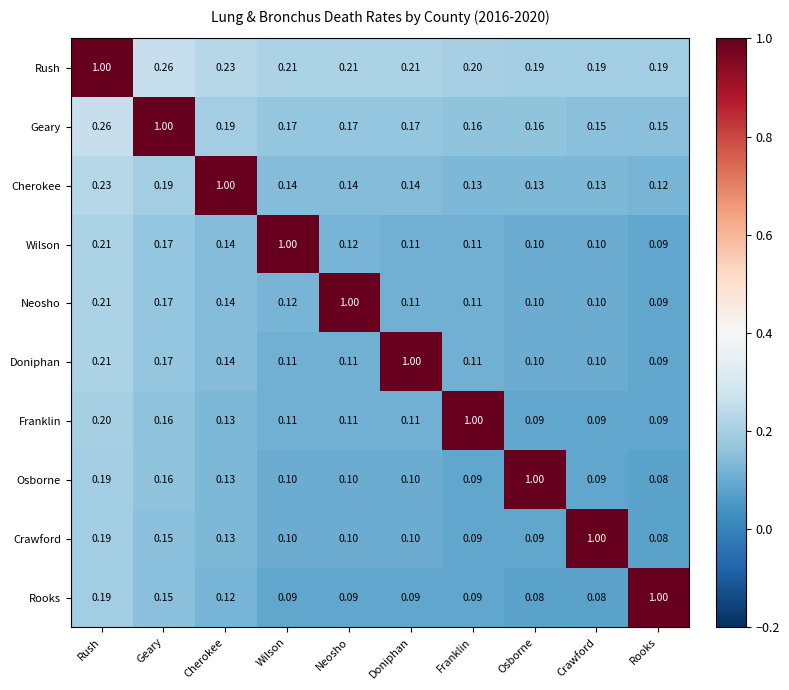

Which category has the highest value in the Wilson series?

Wilson